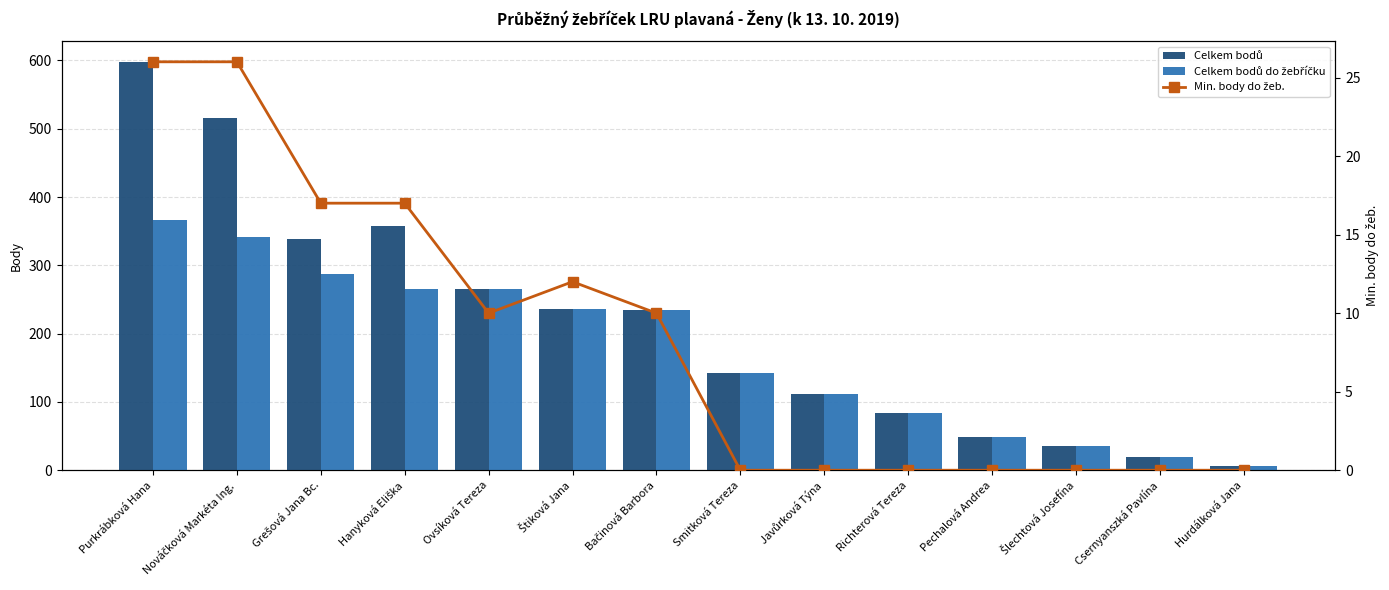

At which label does Celkem bodů first exceed 234?

Purkrábková Hana